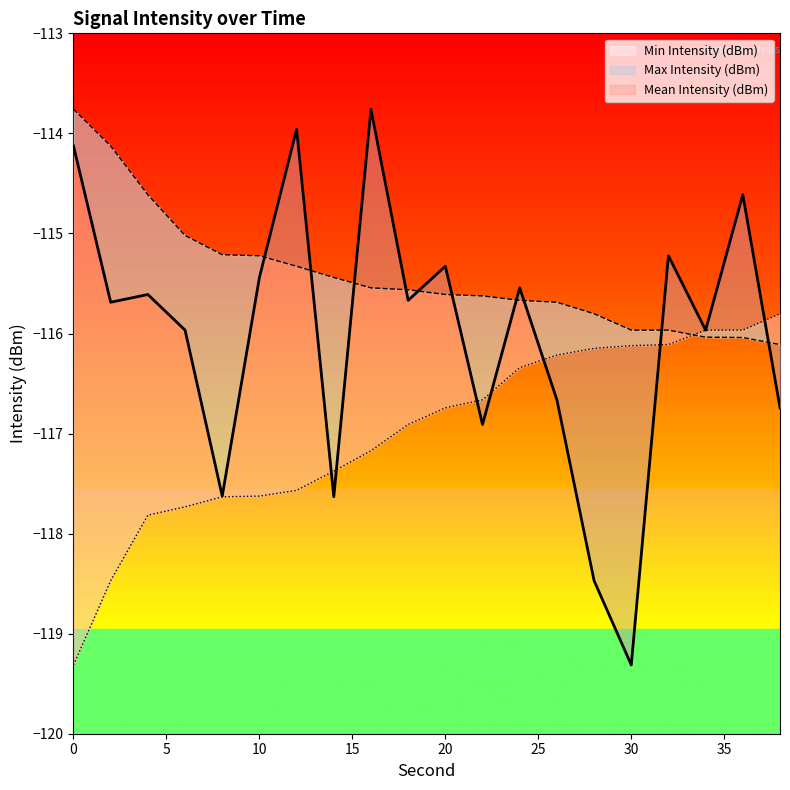

What is the smallest value displayed?

-119.3